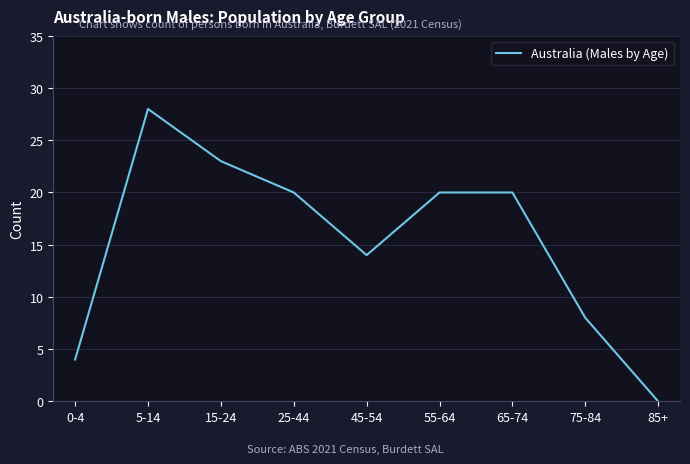

The chart shows a value of 20 at 25-44. True or false?

True